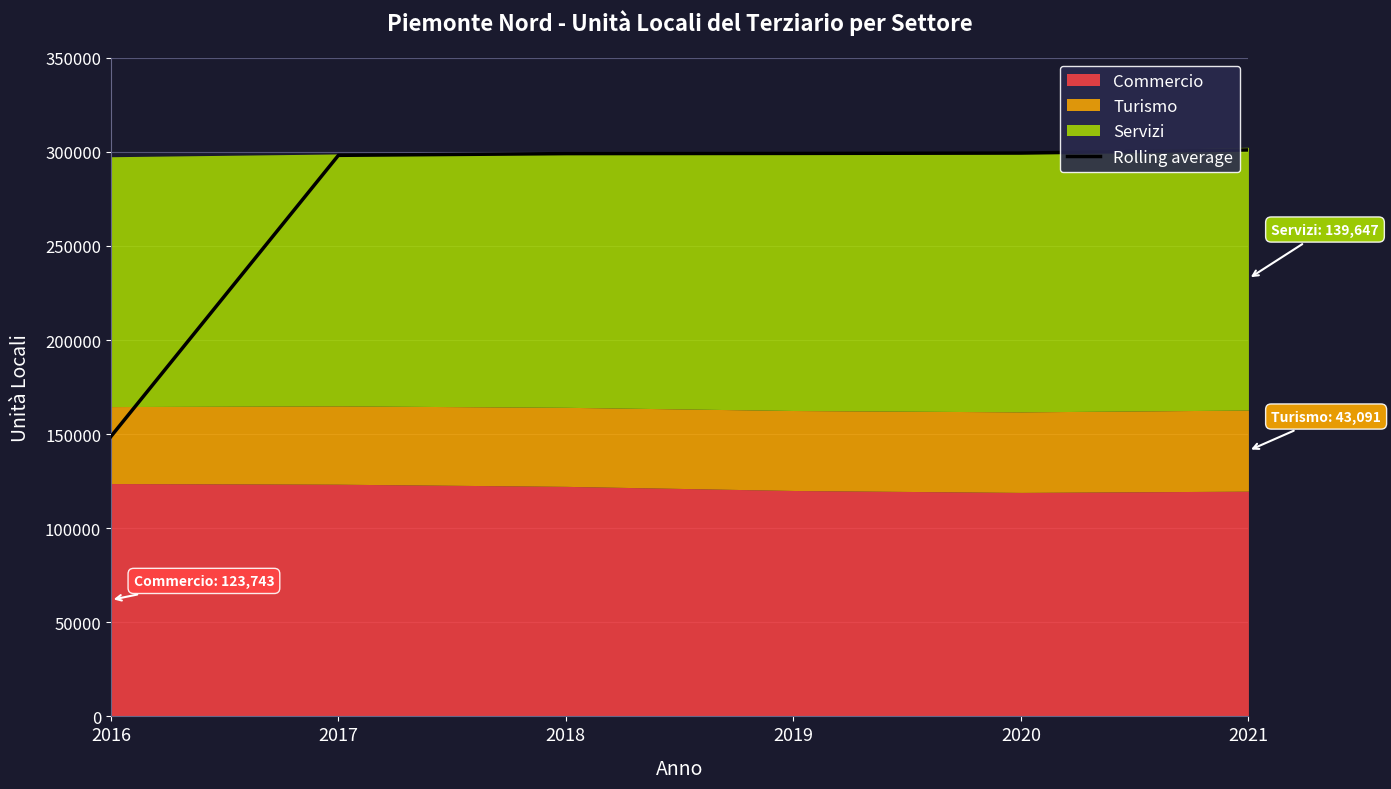

Read the value at 2019.

299152.5